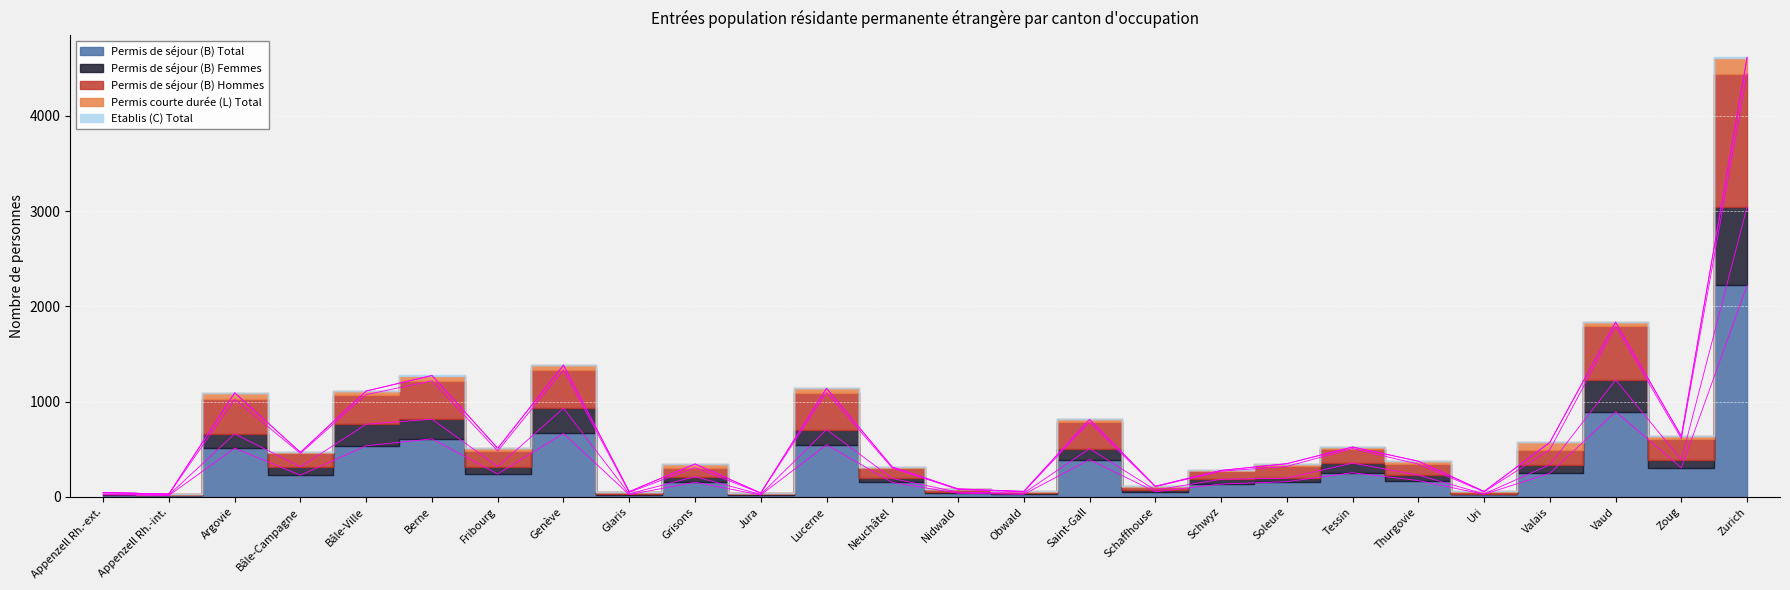

How many interior local valleys does the Permis de séjour (B) Femmes series have?

9